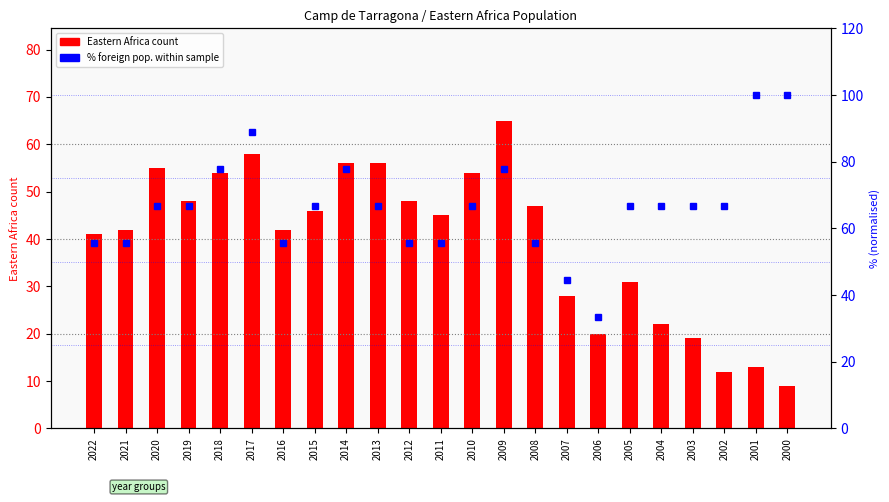

The % foreign (normalised) series shows 66.7 at 2015. True or false?

True